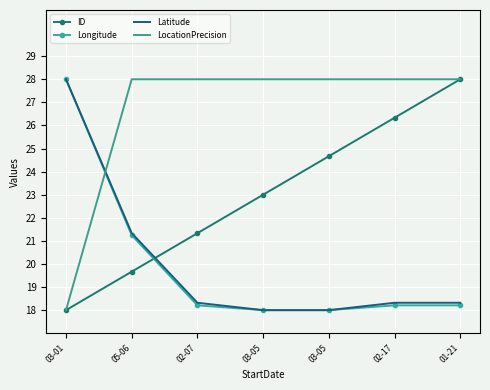

Which category has the lowest value in the ID series?

03-01